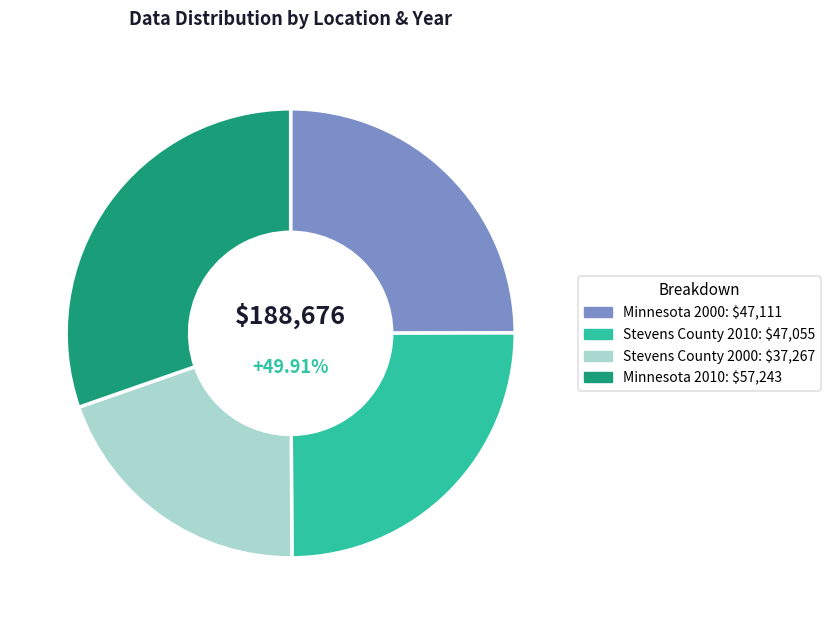

Which category has the biggest portion of the pie?

Minnesota 2010